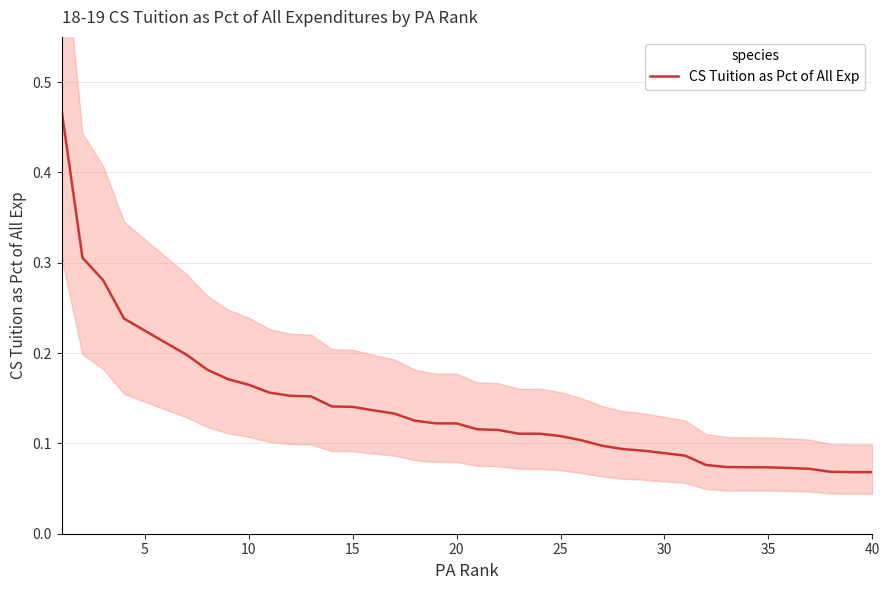

What is the sum of all values?

5.6